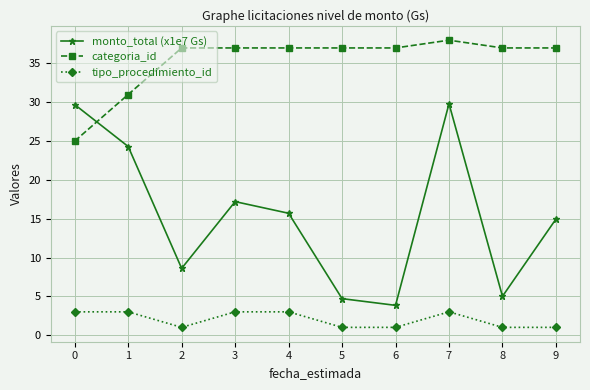

True or false: categoria_id and tipo_procedimiento_id cross at least once.

False